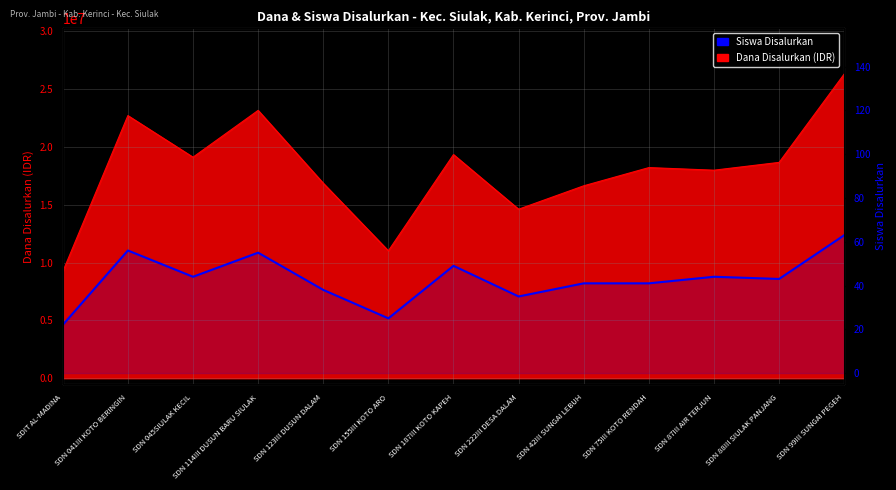

What is the average value?

43